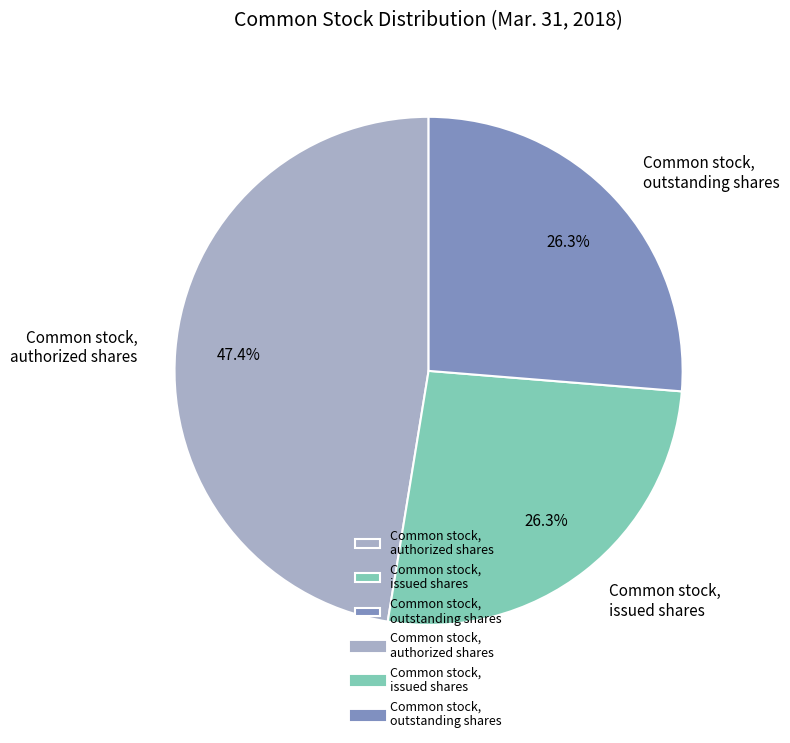

To the nearest percent, what is the combined percentage of Common stock, authorized shares and Common stock, issued shares?

74%